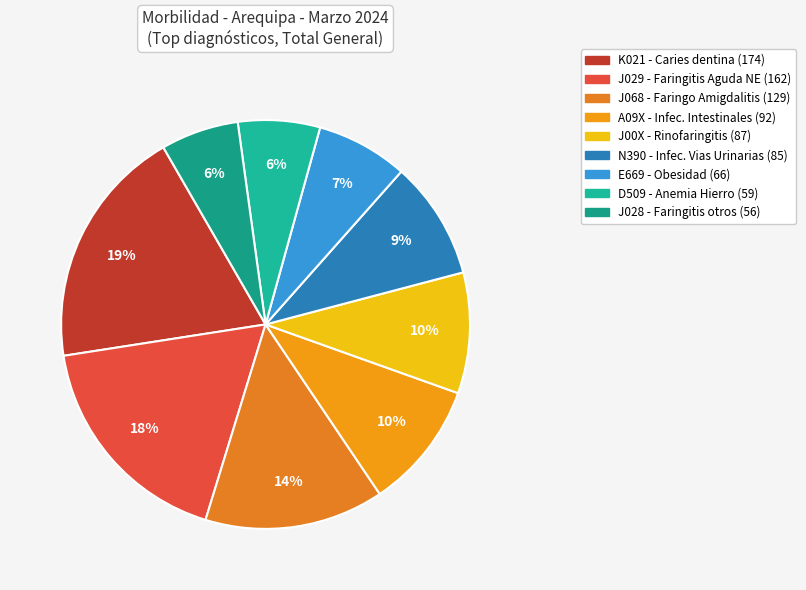

How many slices are in this pie chart?

9